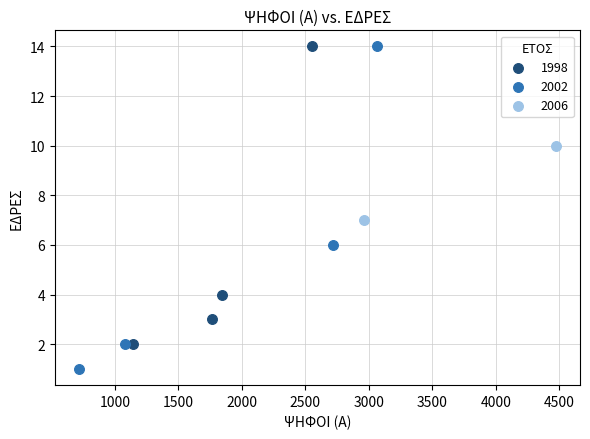

What are all the series names shown in the legend?

1998, 2002, 2006